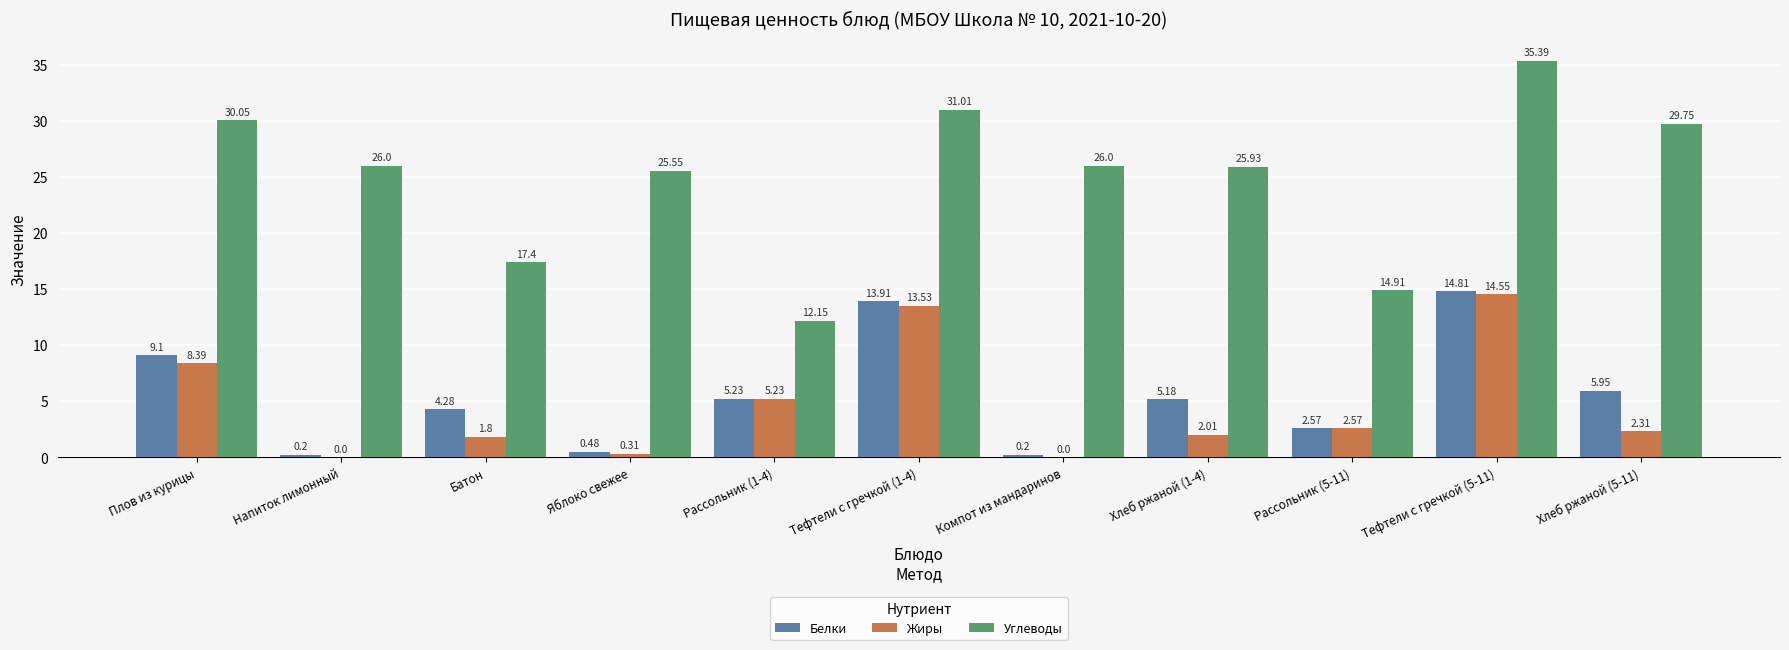

Which series has the largest total across all categories?

Углеводы